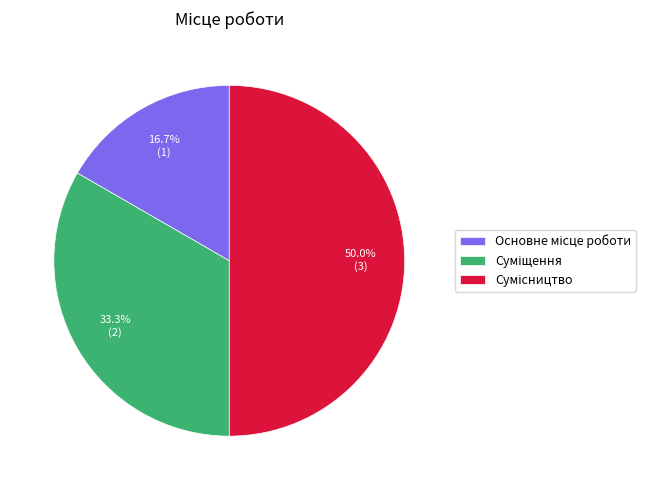

Does Суміщення account for over 50% of the chart?

No